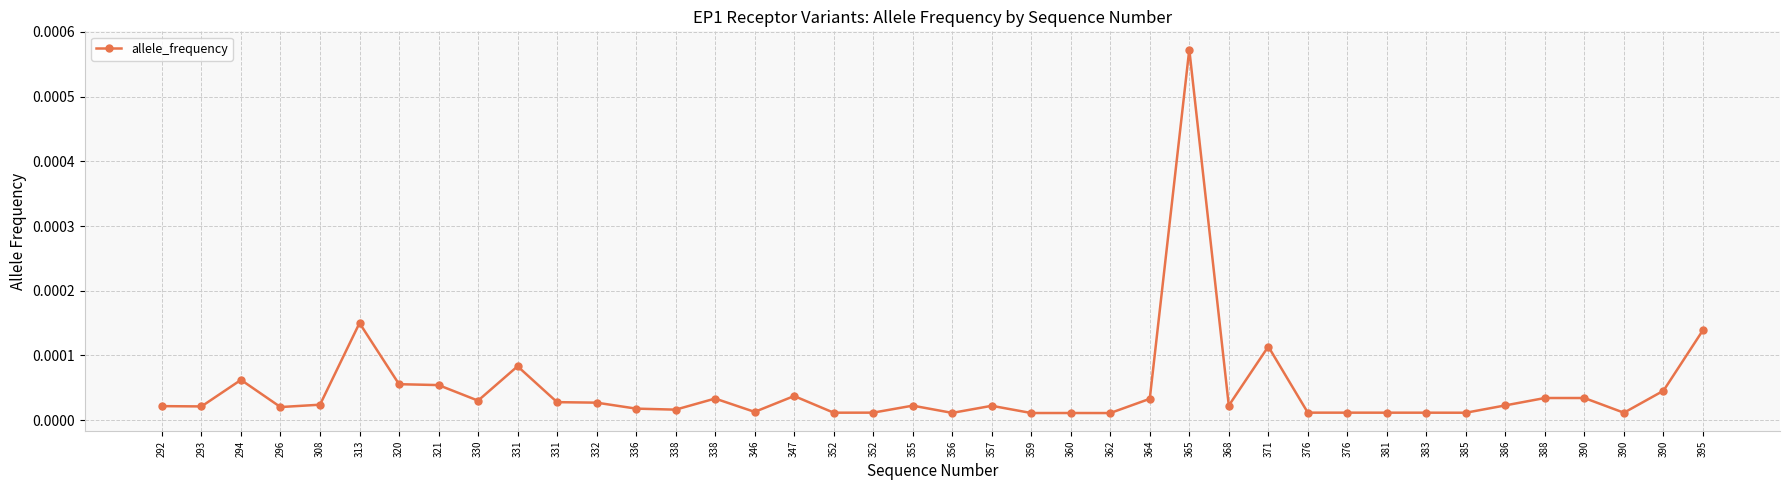

True or false: there are more than 2 points higher than both neighbors.

True